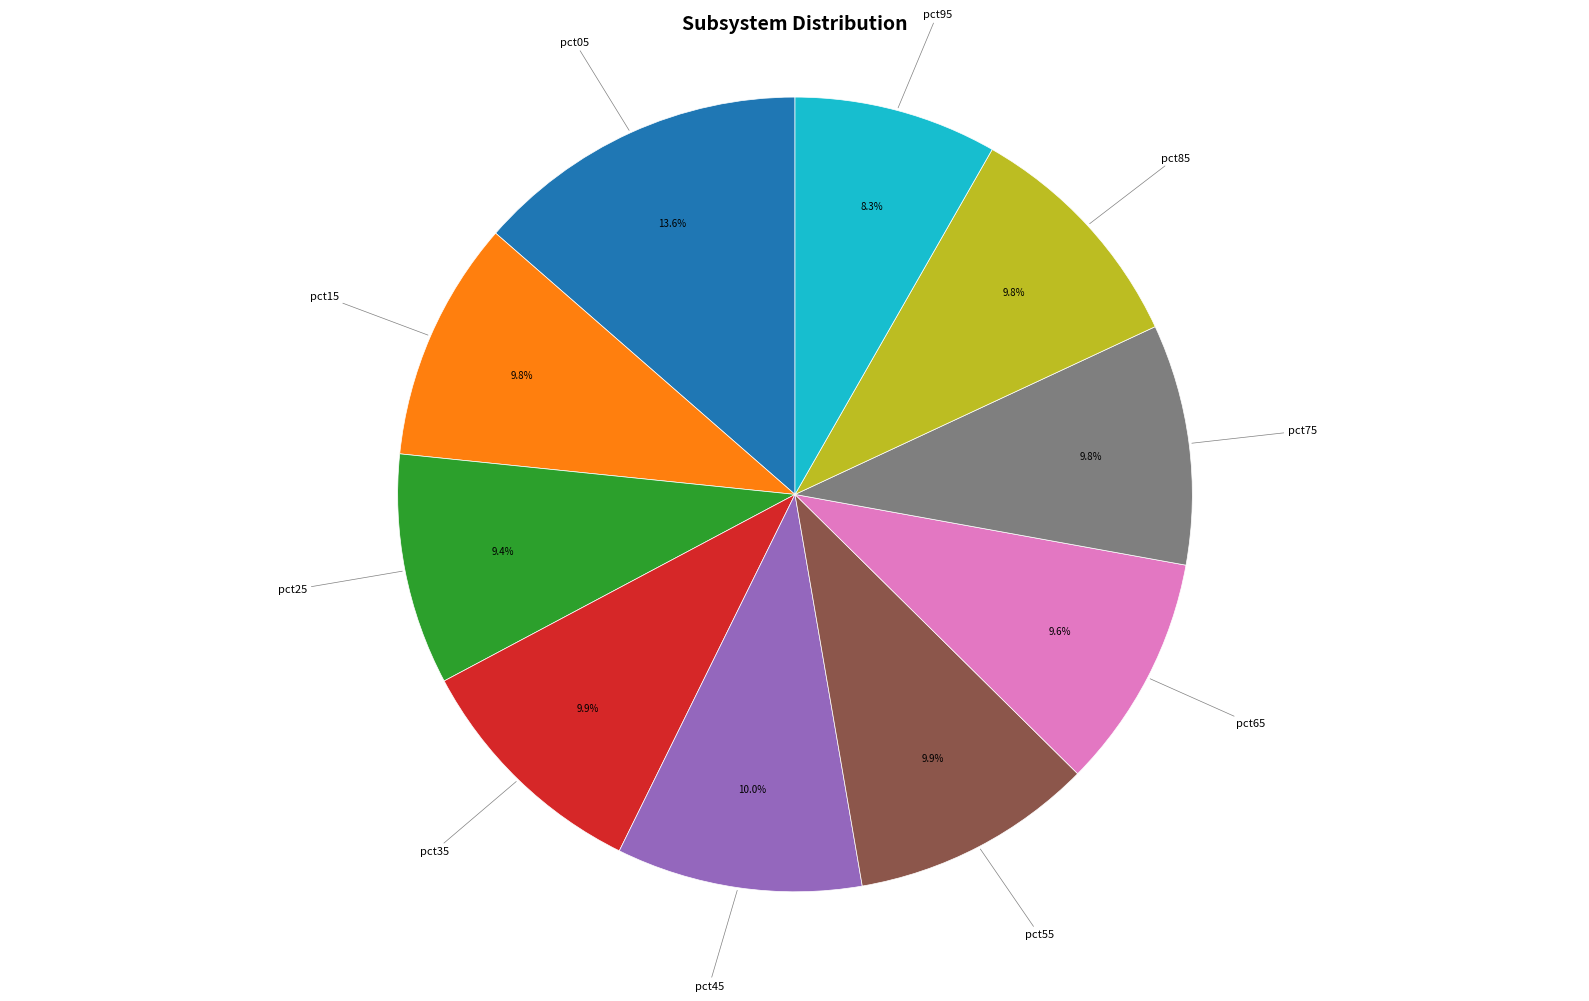

The pct65 slice represents 10% of the pie. True or false?

True